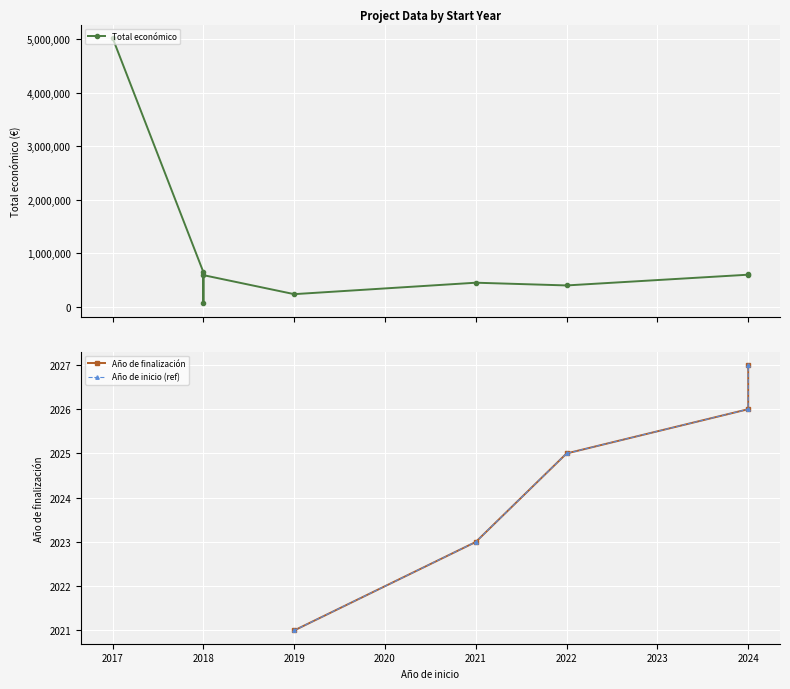

In Total económico, how many points are higher than both neighbors (excluding endpoints)?

2